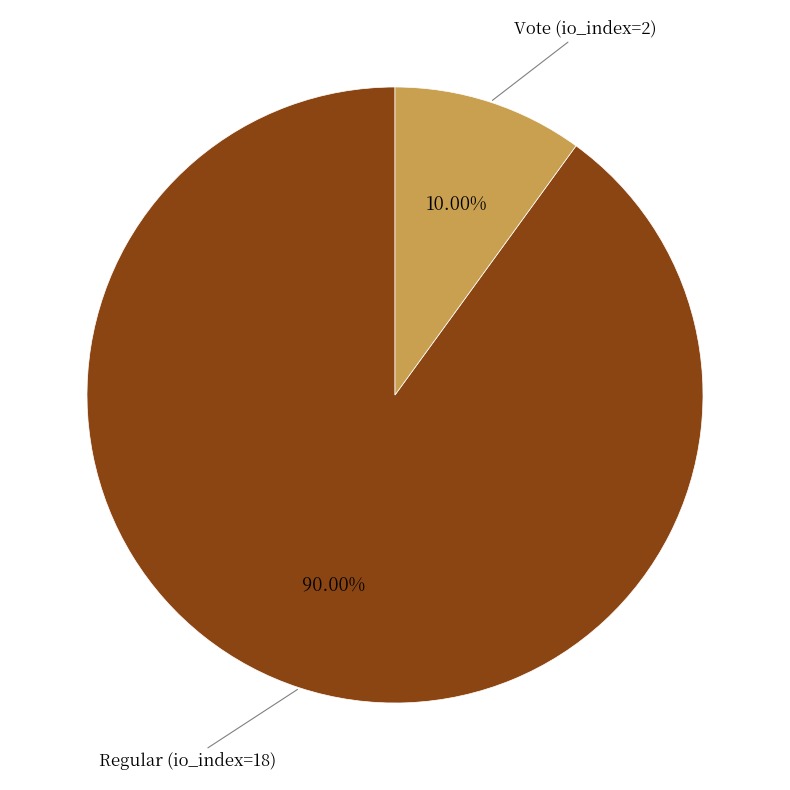

Does any single category account for the majority?

Yes